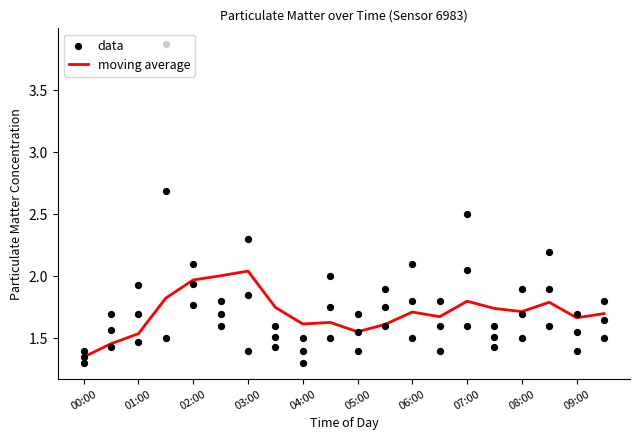

Which series has the largest total across all categories?

data